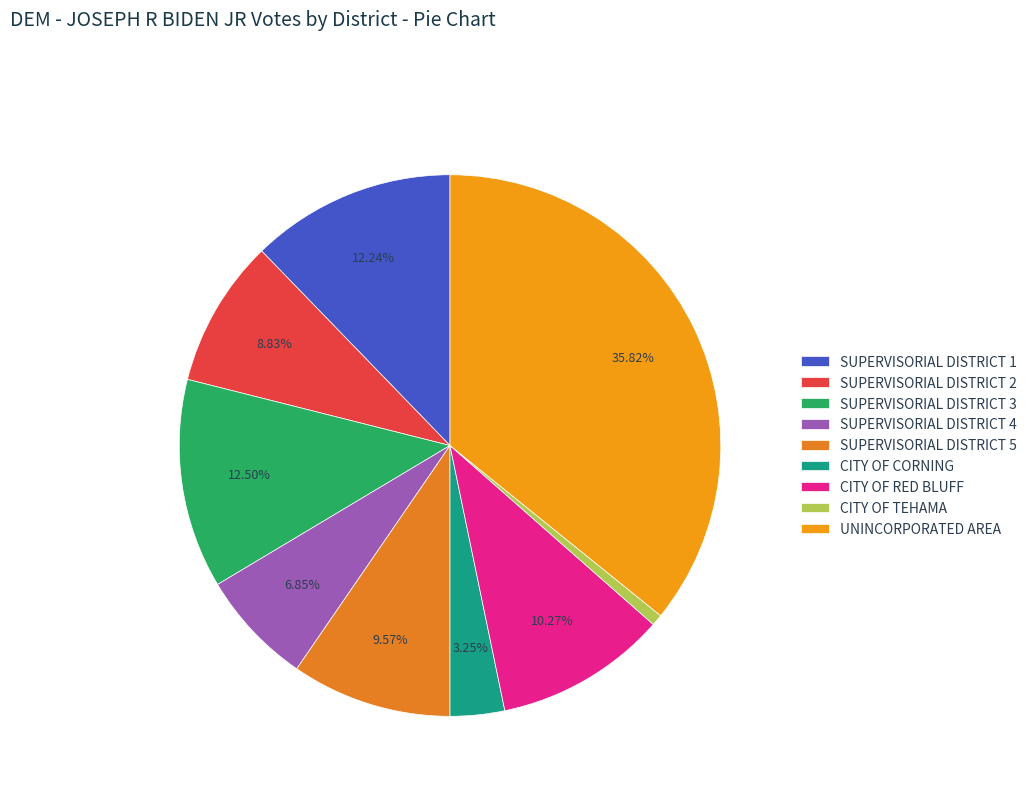

Does SUPERVISORIAL DISTRICT 5 represent more than half of the total?

No